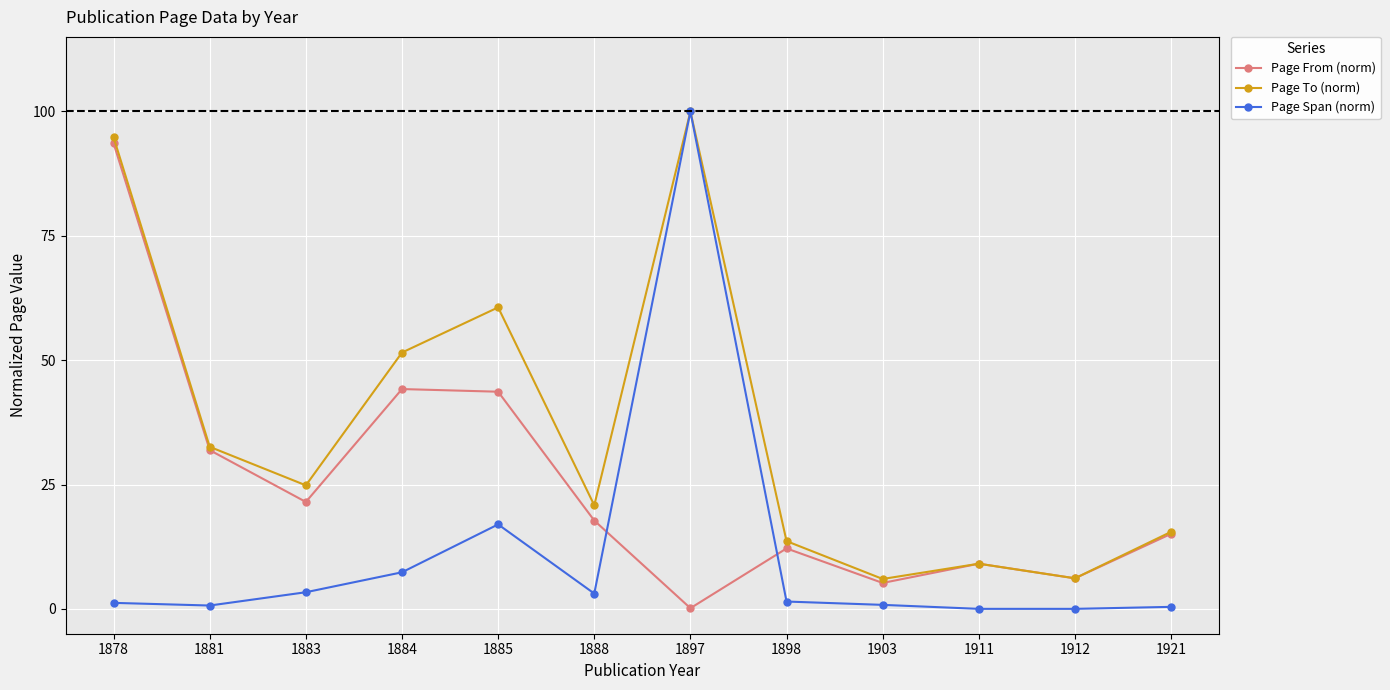

What is the maximum value for Page To (norm)?

100.0